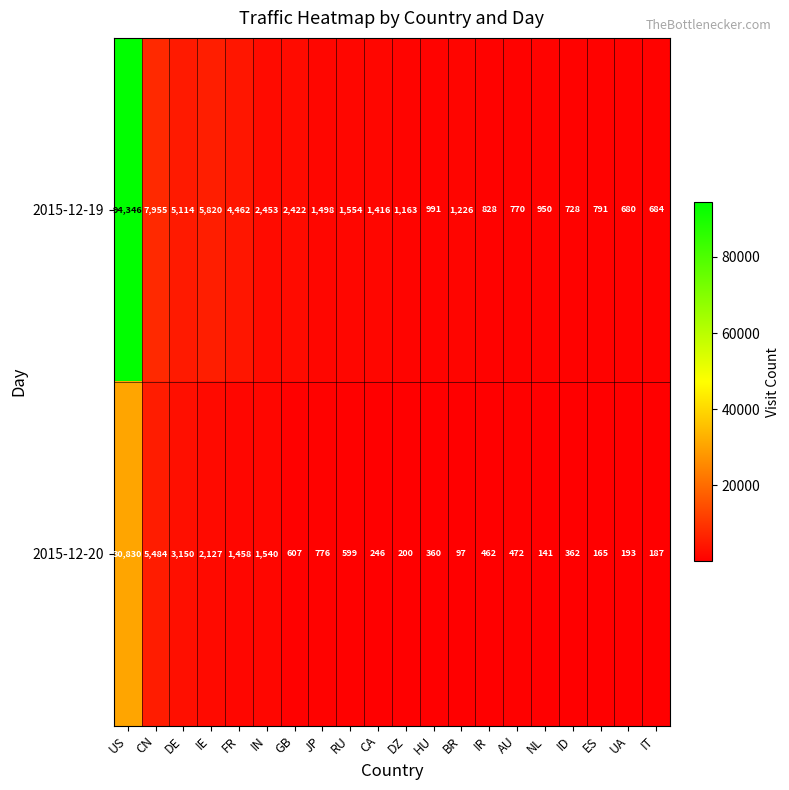

Count the number of categories in the chart.

20